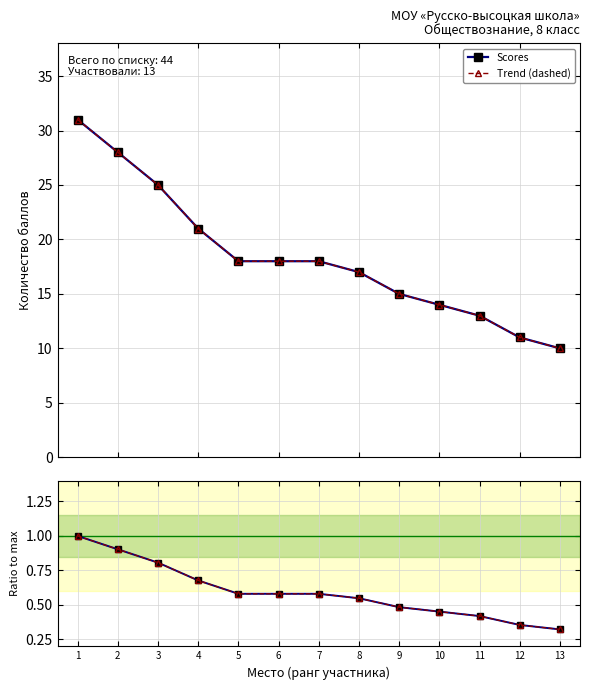

Does the chart have visible grid lines?

Yes